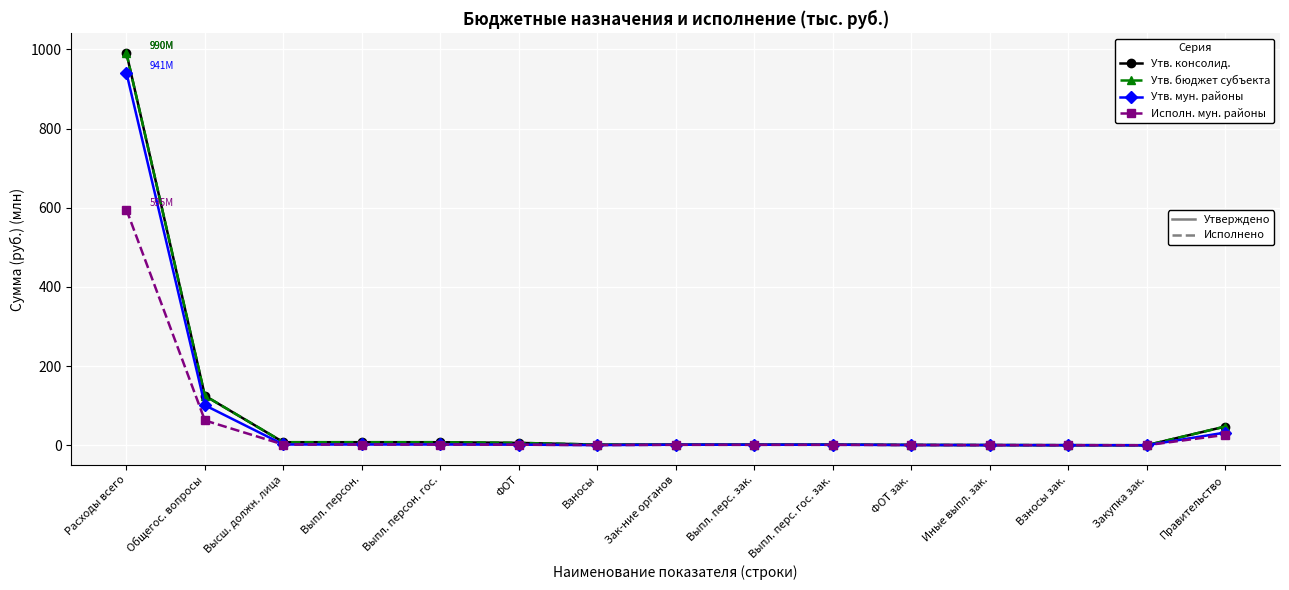

Reading left to right, transcribe all the data shown in this chart.

Утв. консолид.: 990.5	125.1	7.7	7.7	7.7	6.0	1.7	1.8	1.6	1.6	0.9	0.5	0.3	0.1	47.2
Утв. бюджет субъекта: 990.5	125.1	7.7	7.7	7.7	6.0	1.7	1.8	1.6	1.6	0.9	0.5	0.3	0.1	47.2
Утв. мун. районы: 940.8	101.0	2.0	2.0	2.0	1.5	0.4	1.4	1.3	1.3	0.6	0.5	0.2	0.1	32.0
Исполн. мун. районы: 595.2	62.7	1.8	1.8	1.8	1.4	0.4	1.0	1.0	1.0	0.5	0.3	0.2	0.0	26.2